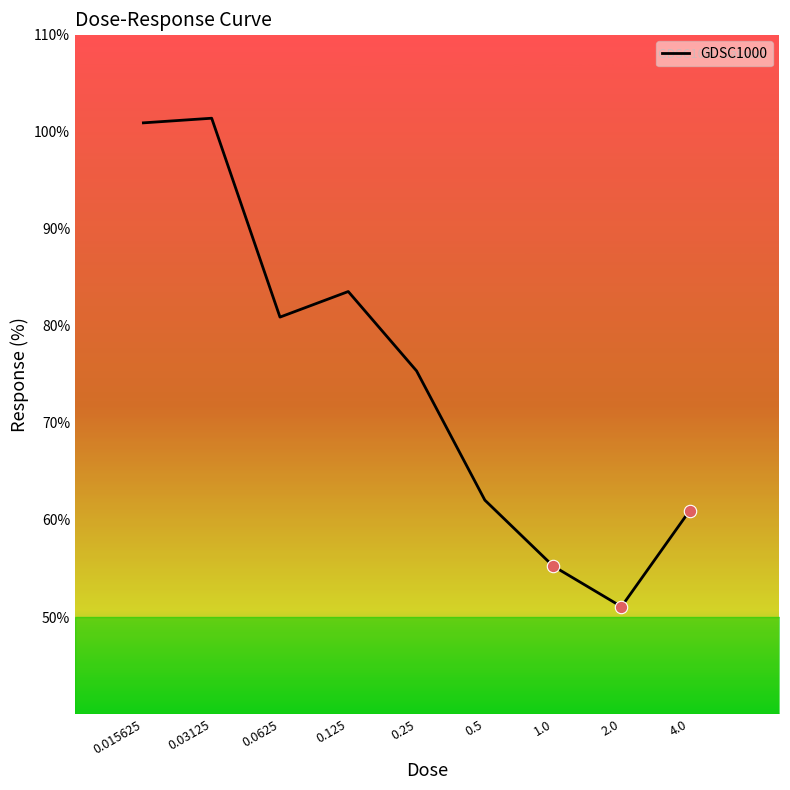

What is the smallest value displayed?

51.1